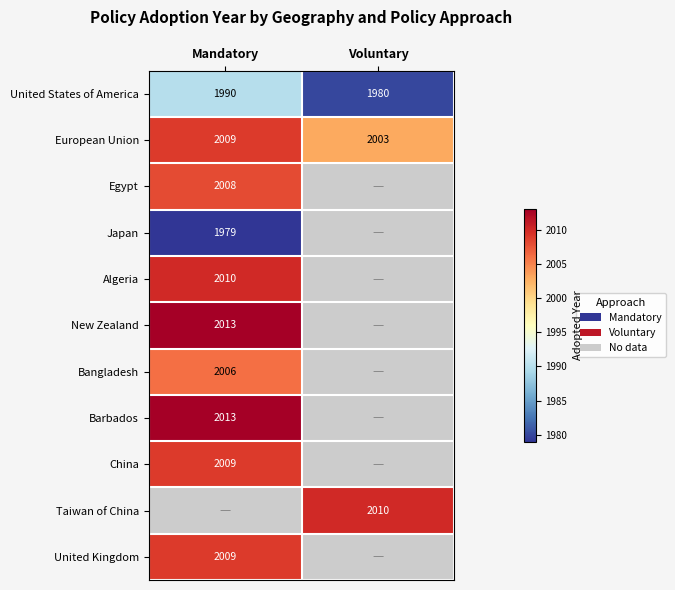

Rank the categories by Algeria value from lowest to highest.

Mandatory, Voluntary